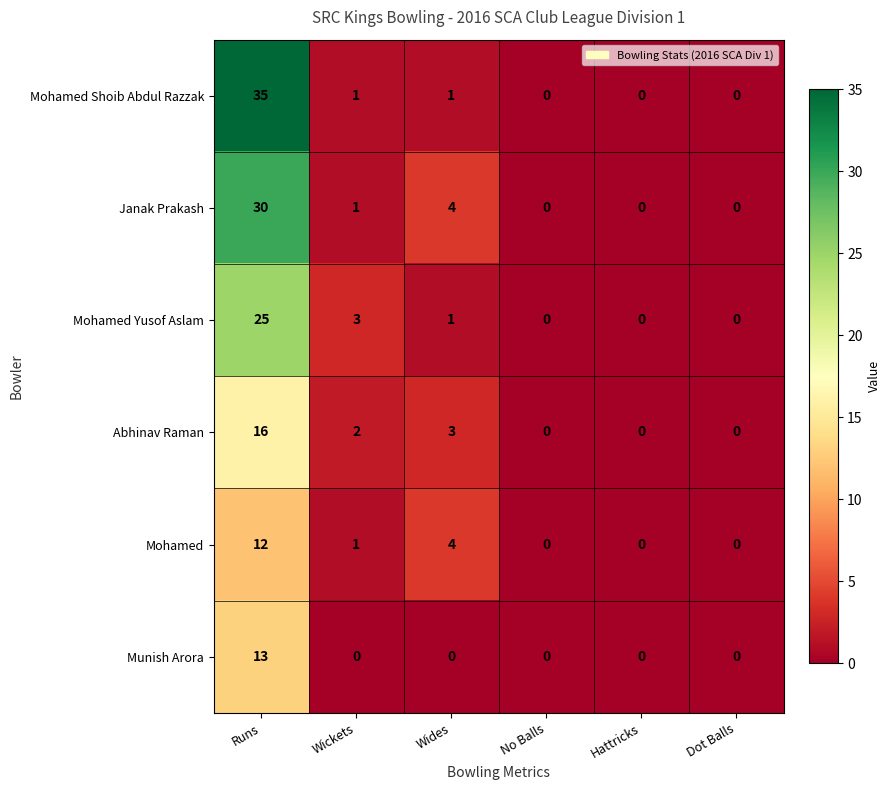

Rank the series by their maximum value, from highest to lowest.

Mohamed Shoib Abdul Razzak, Janak Prakash, Mohamed Yusof Aslam, Abhinav Raman, Munish Arora, Mohamed